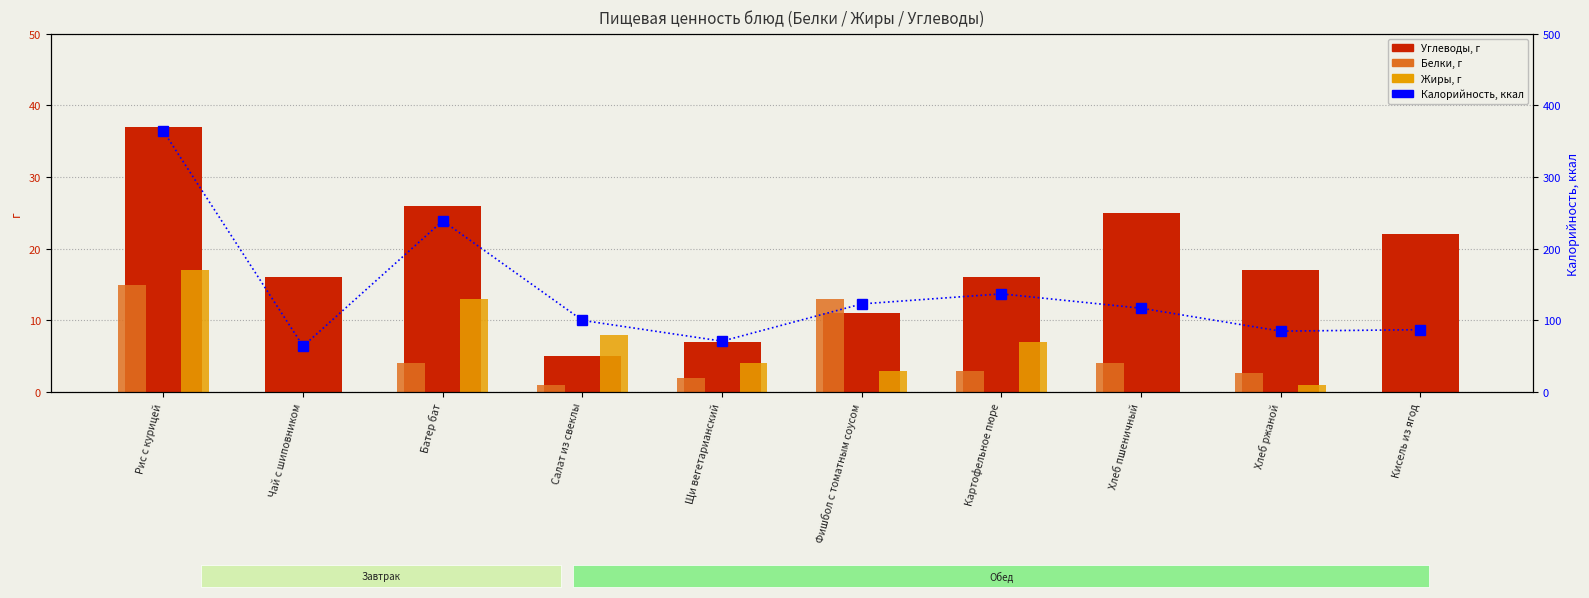

What are all the series names shown in the legend?

Углеводы, Белки, Жиры, Калорийность